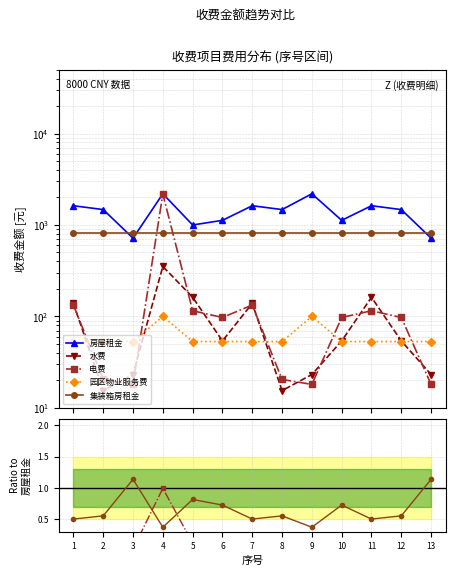

True or false: 集装箱房租金 has a value of 0.5 at 11.

True